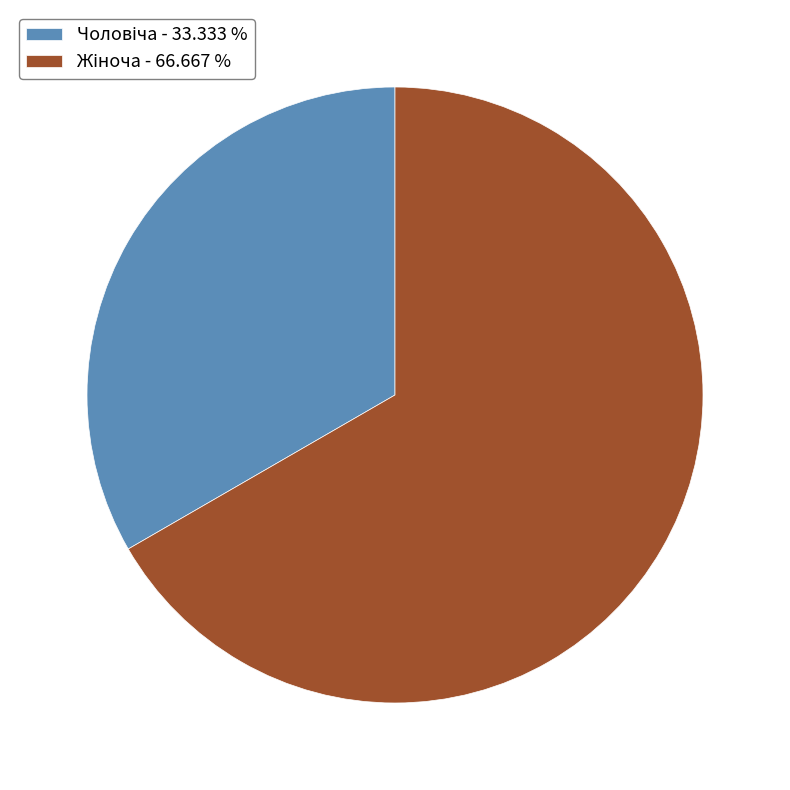

Is there any slice that represents more than half of the pie?

Yes